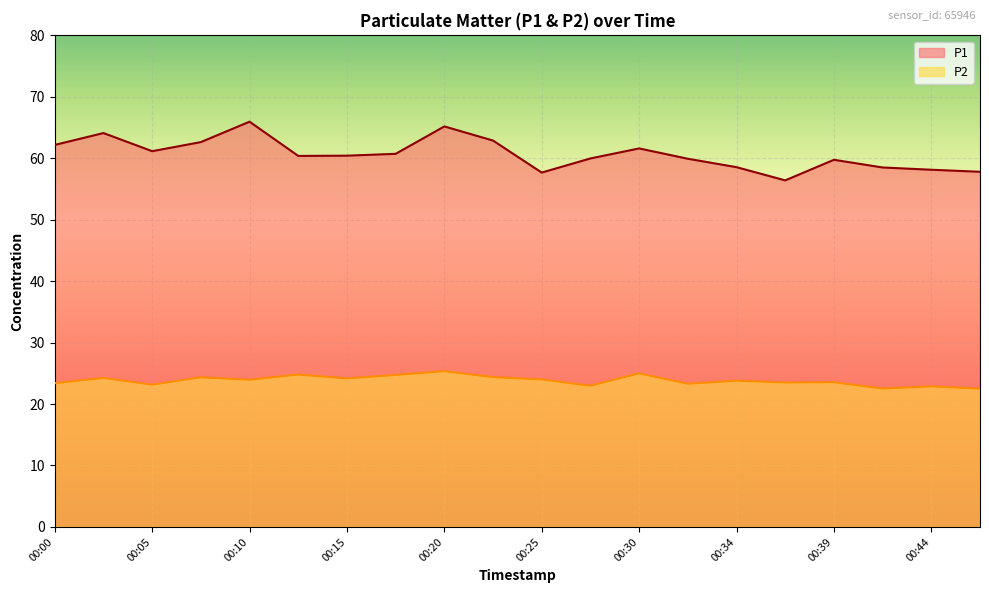

List the series in order of their overall mean, lowest first.

P2, P1